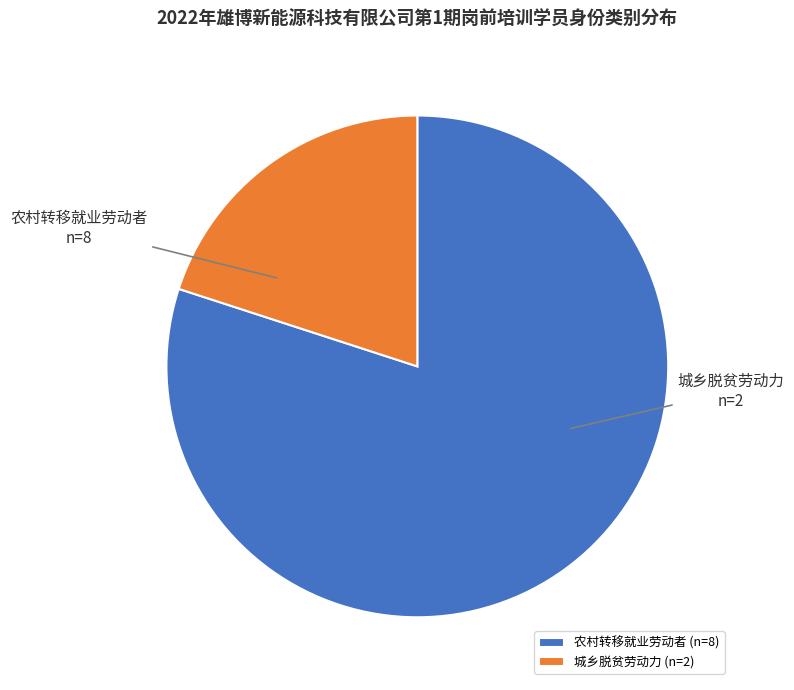

Between 城乡脱贫劳动力 and 农村转移就业劳动者, which is larger?

农村转移就业劳动者